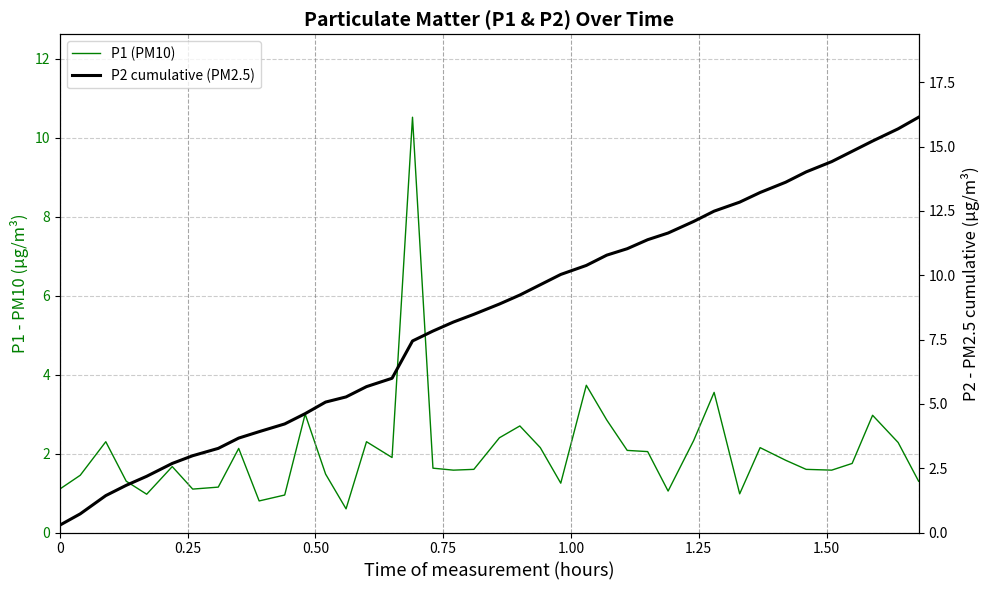

True or false: P1 (PM10) has more than 0 points higher than both neighbors.

True